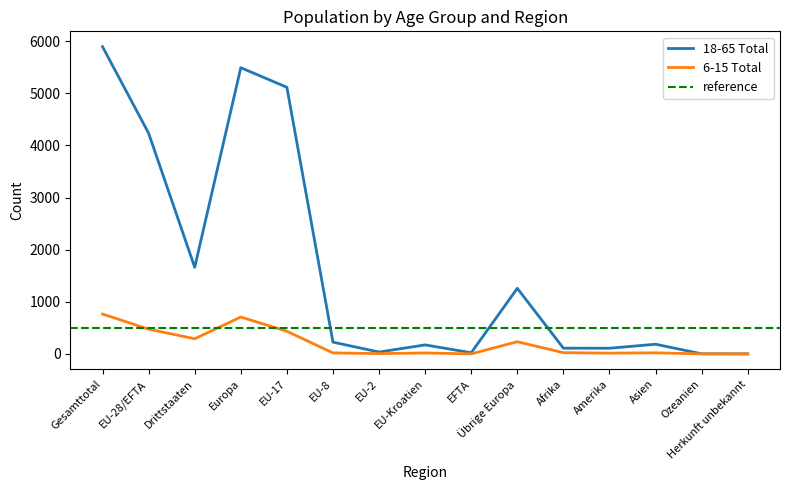

What is the maximum value for 6-15 Total?

764